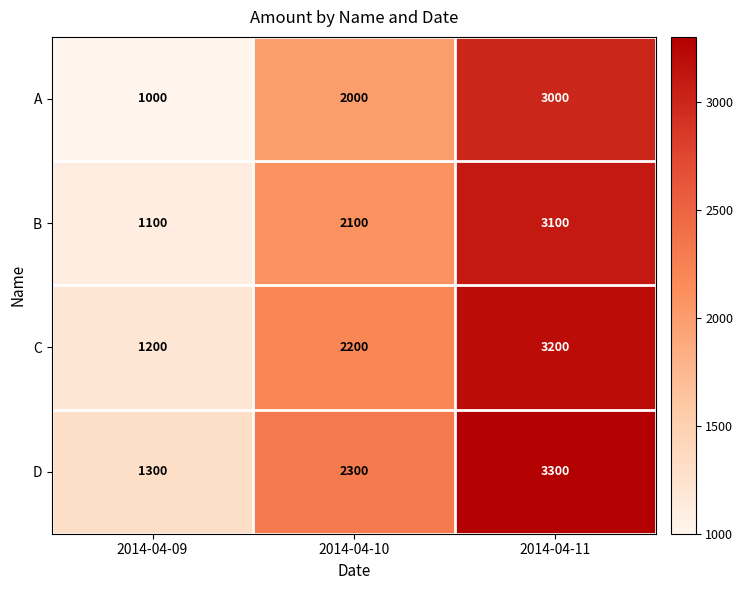

What is the total value across all series at 2014-04-10?

8600